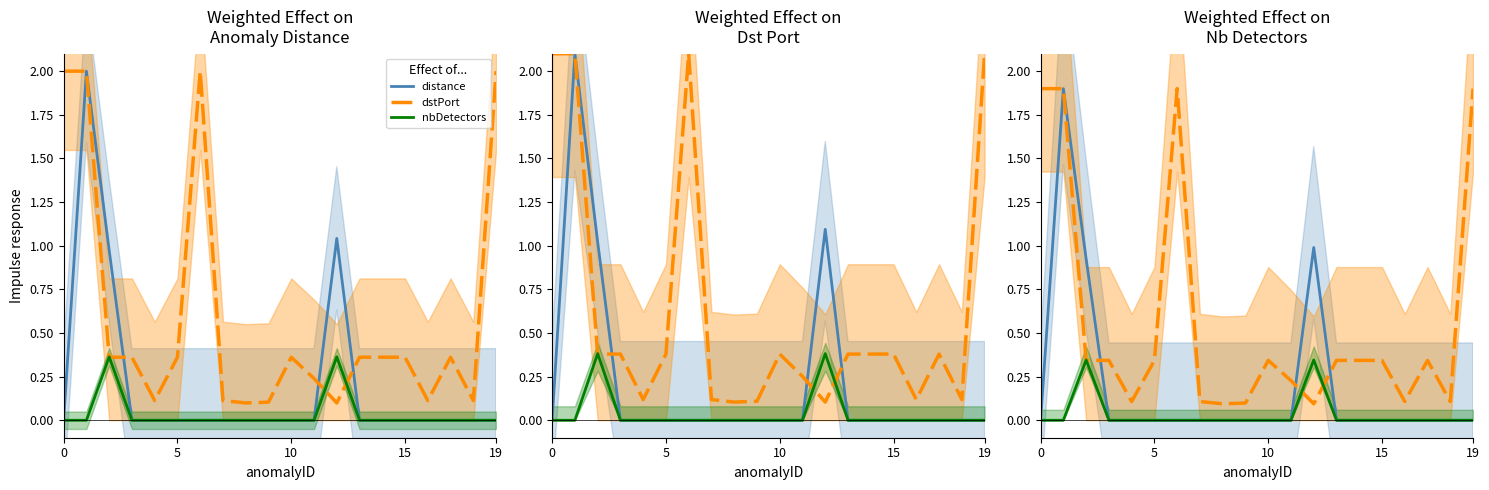

Does the chart display data point markers on the line(s)?

No